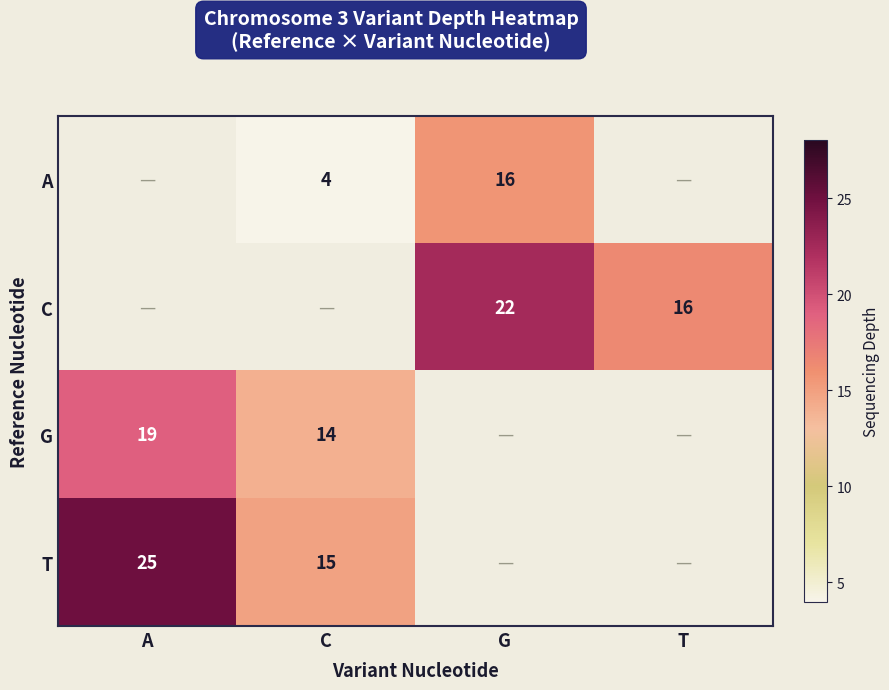

True or false: A has a value of 4 at C.

True